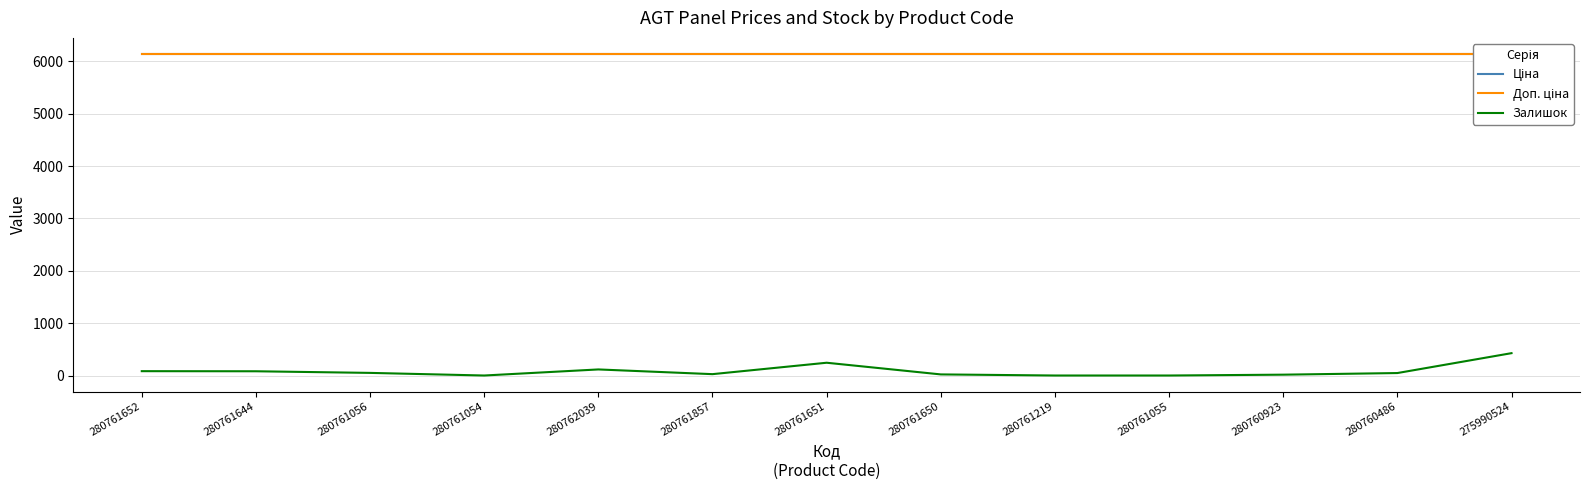

At how many categories does at least one series exceed 5329?

13